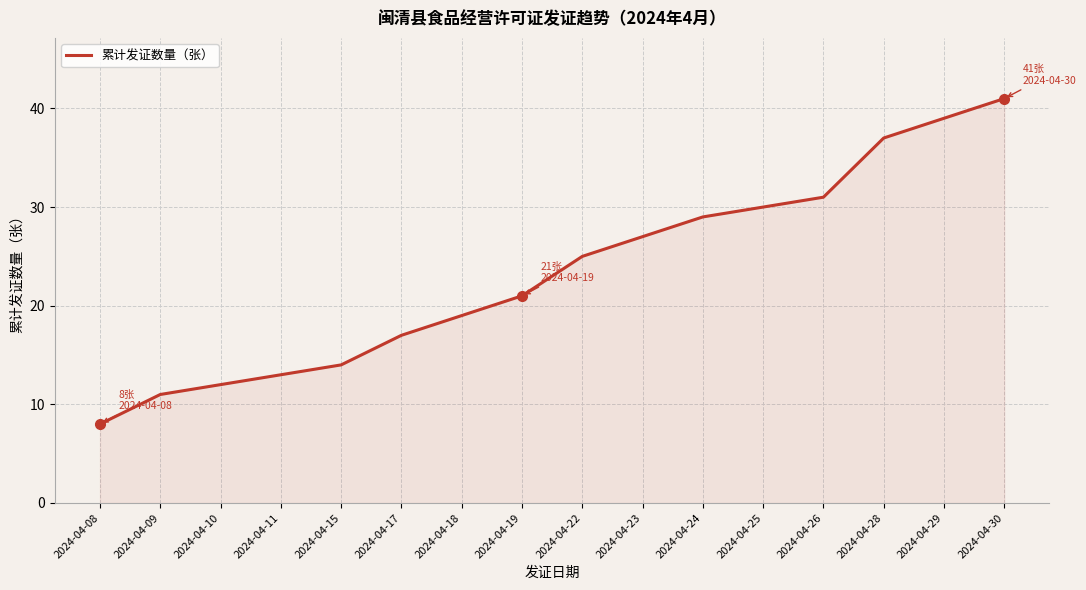

How many values are below 25?

8